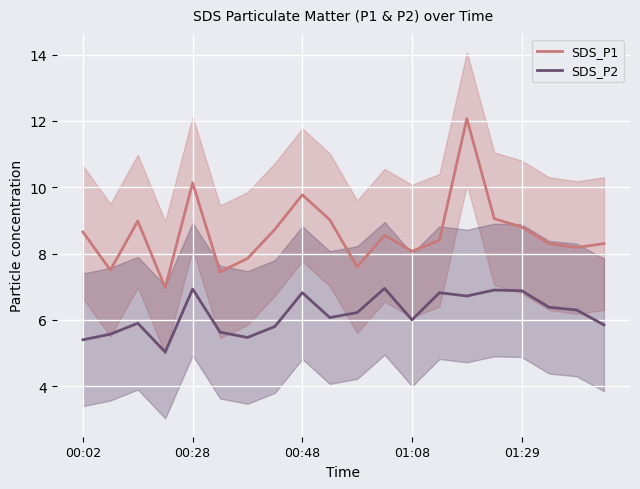

True or false: SDS_P2 and SDS_P1 intersect in this chart.

False